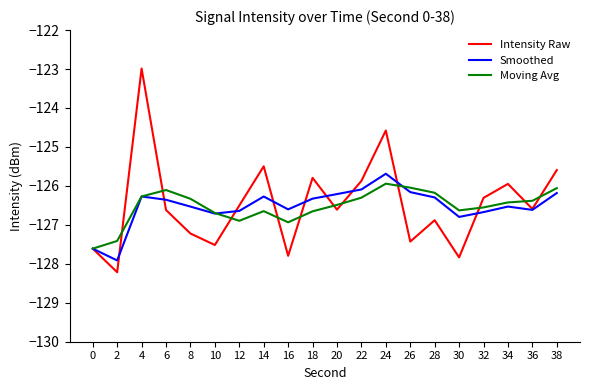

What is the total value across all series at 36?

-379.6